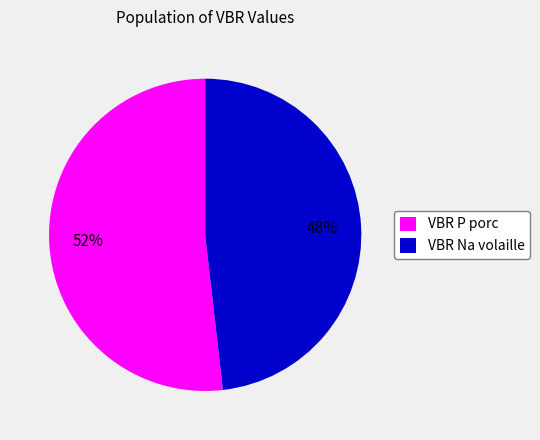

Which slice is the largest?

VBR P porc